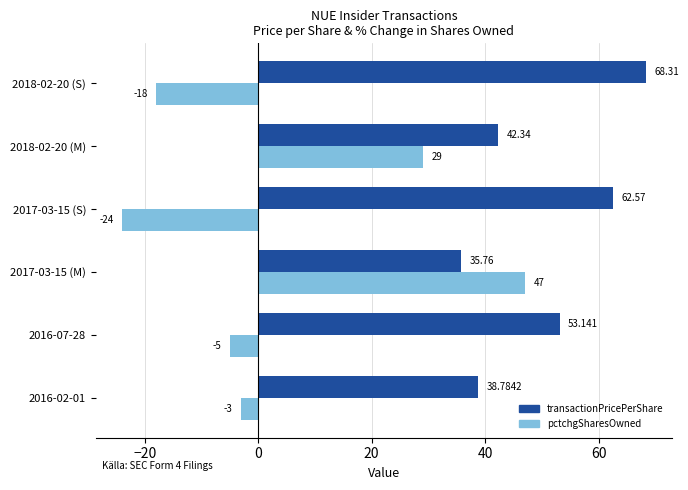

Is the value of pctchgSharesOwned at 2017-03-15 (M) greater than the value of transactionPricePerShare at 2018-02-20 (M)?

Yes